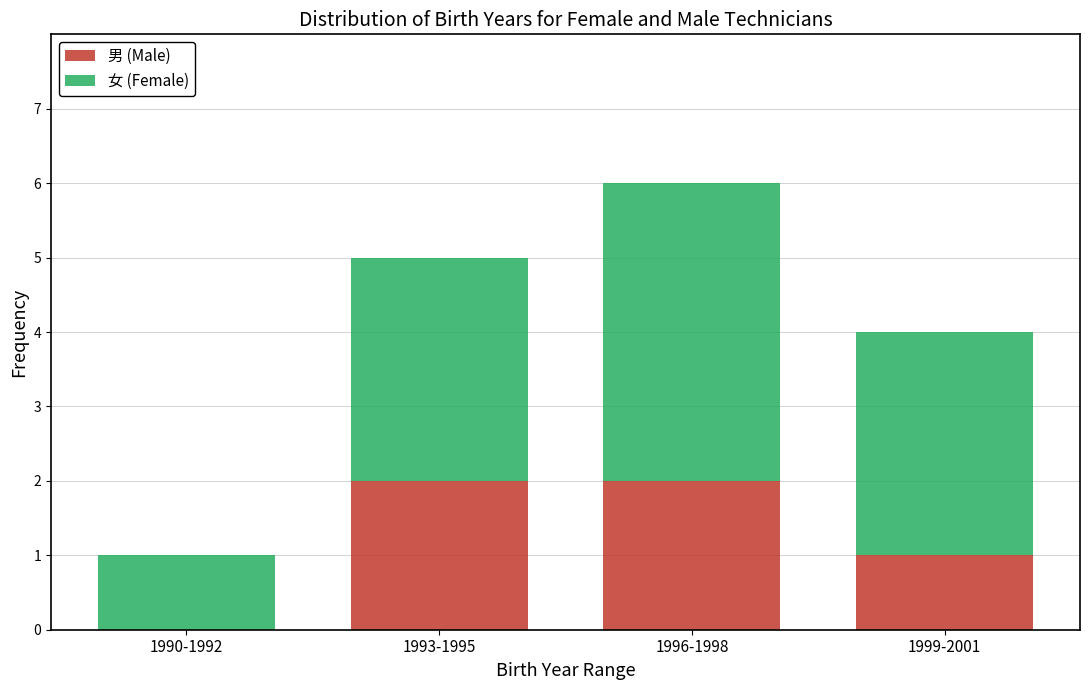

What is the average value of the 男 (Male) series?

1